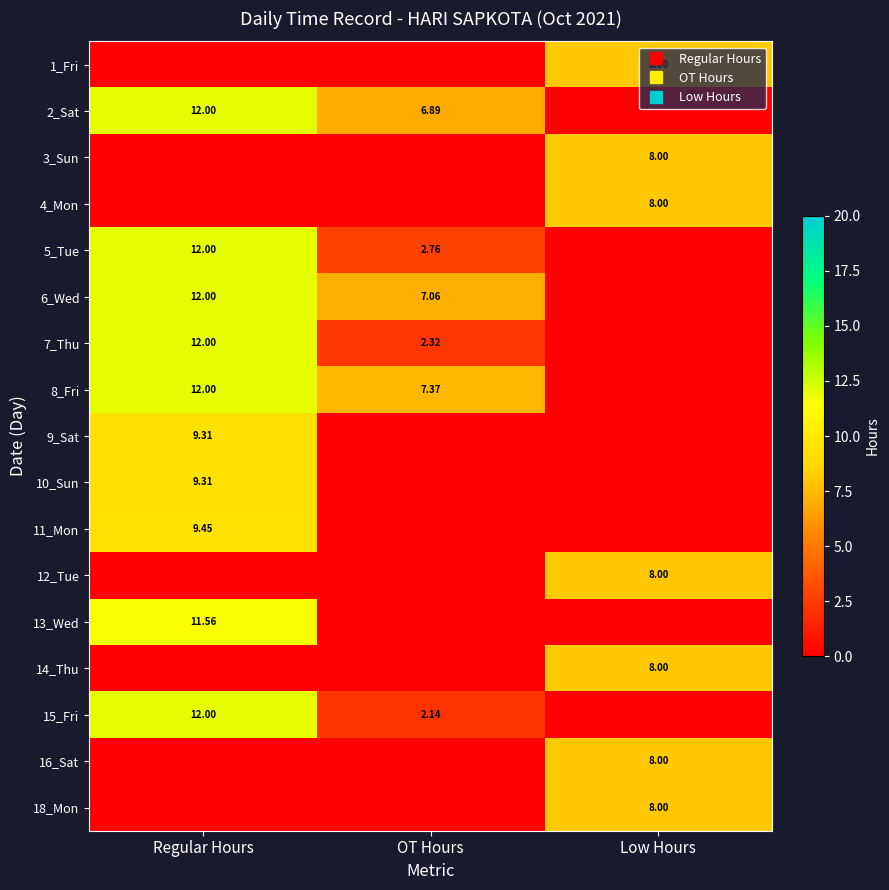

What is the spread (max minus min) of values at Regular Hours?

12.0